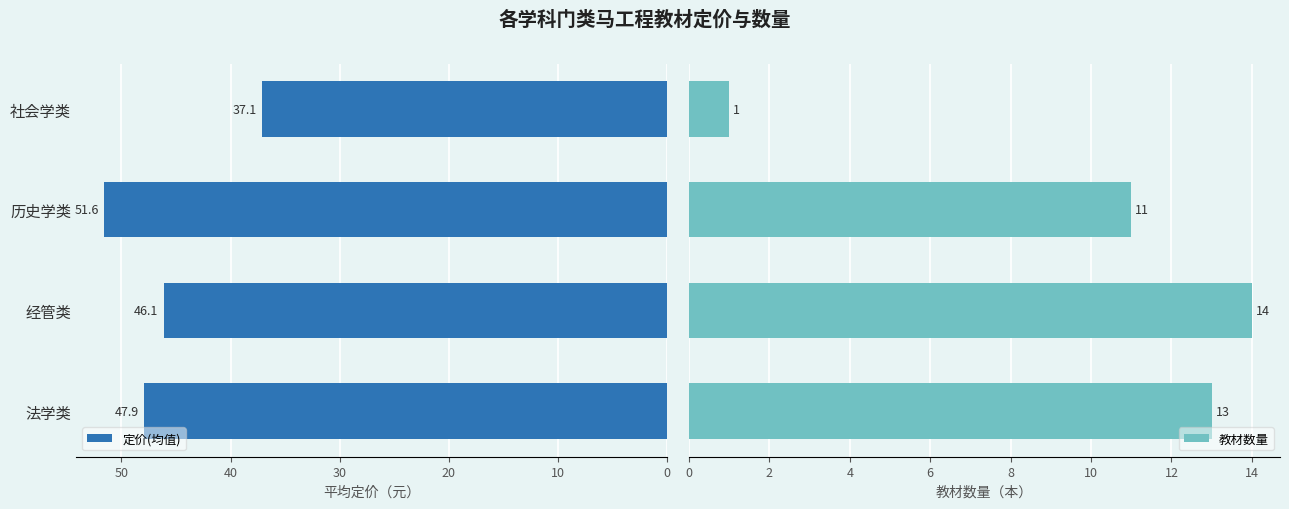

What is the value of the 教材数量 bar at the 1st from the left?

13.0